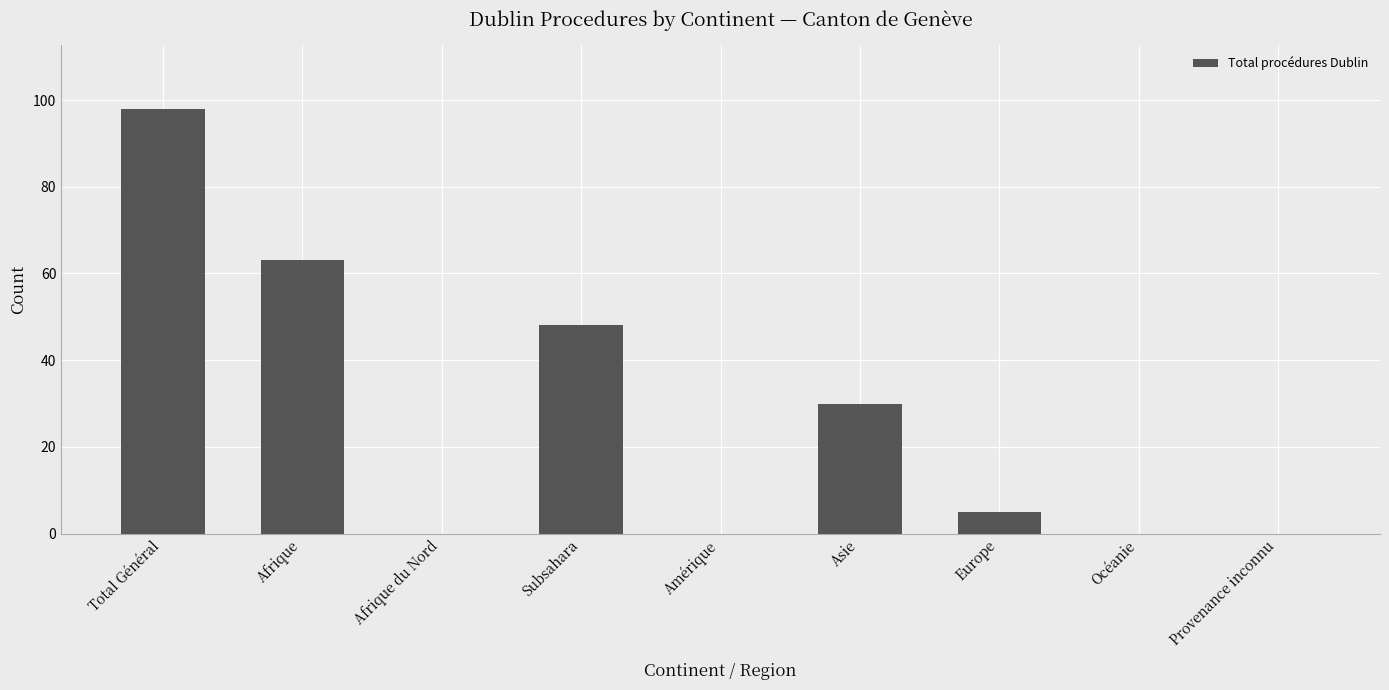

What is the sum of the values at Afrique du Nord and Subsahara?

48